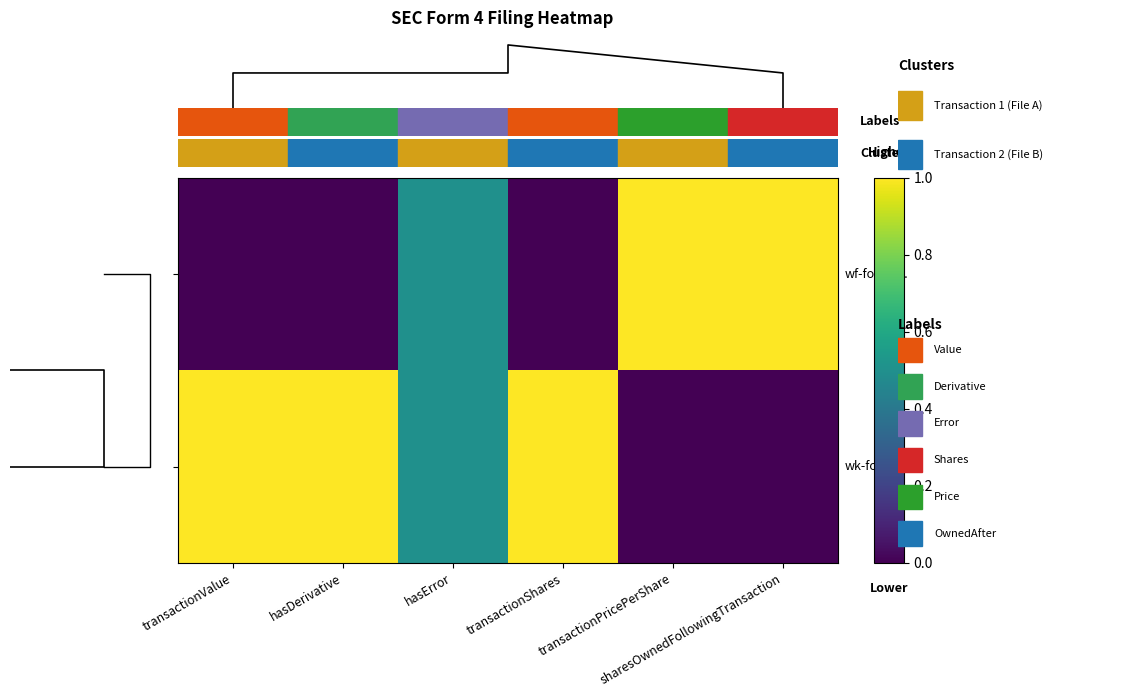

What is the total value across all series at transactionPricePerShare?

1.0